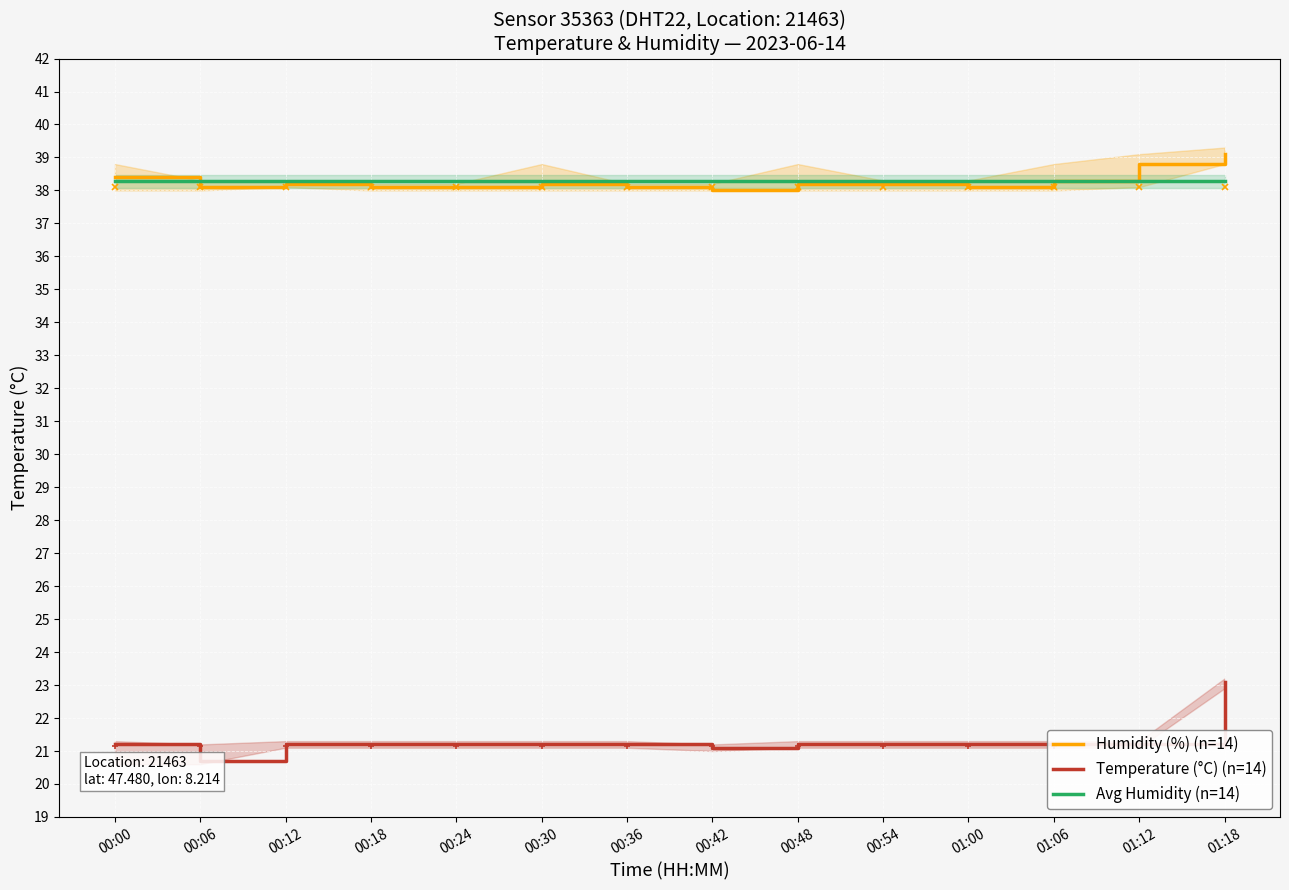

What is the sum of the Humidity (%) (n=14) values at 00:12 and 00:36?

76.3